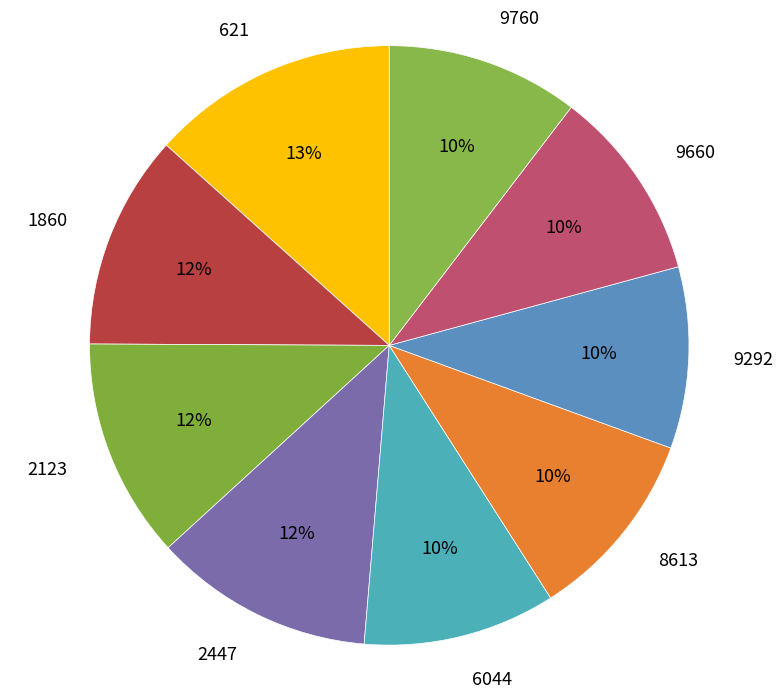

Which slice is the largest?

621